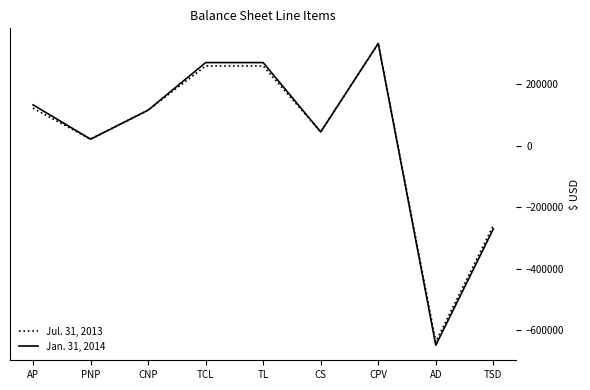

Which series has the widest spread of values?

Jan. 31, 2014